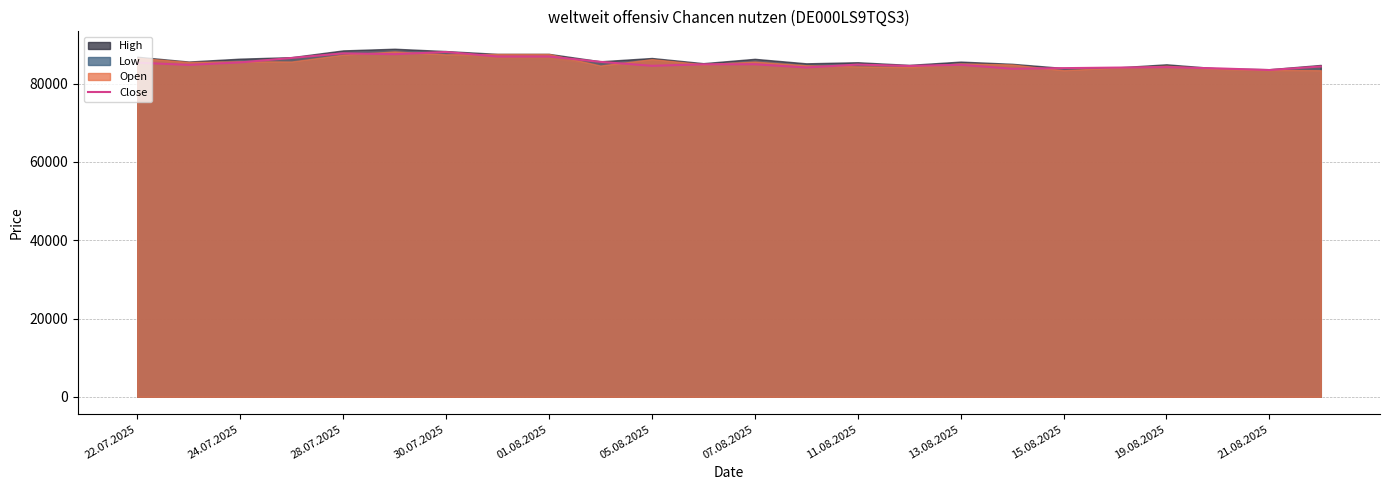

What value does the data have at 21, to the nearest 10?

83910